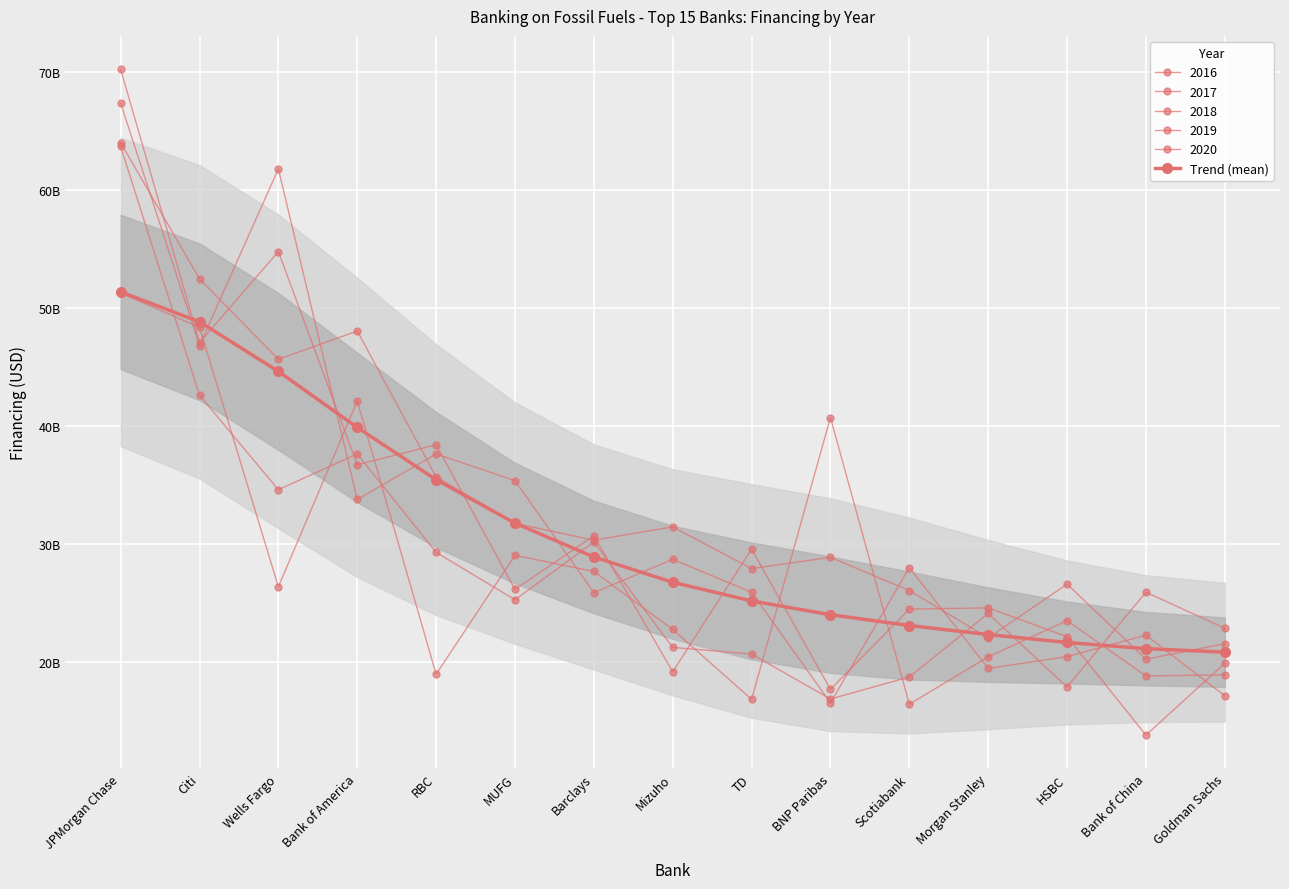

Reading left to right, transcribe all the data shown in this chart.

51394438921.1	48863089894.7	44655123140.0	39907300134.0	35482032926.6	31797125597.2	28930055061.4	26783969485.2	25206378435.3	24036468878.1	23122373334.1	22351789332.8	21685030889.1	21161099846.8	20864852244.9